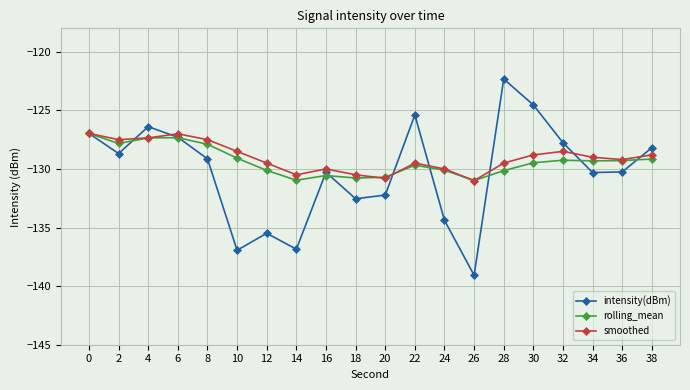

At which label does intensity(dBm) reach its minimum?

26